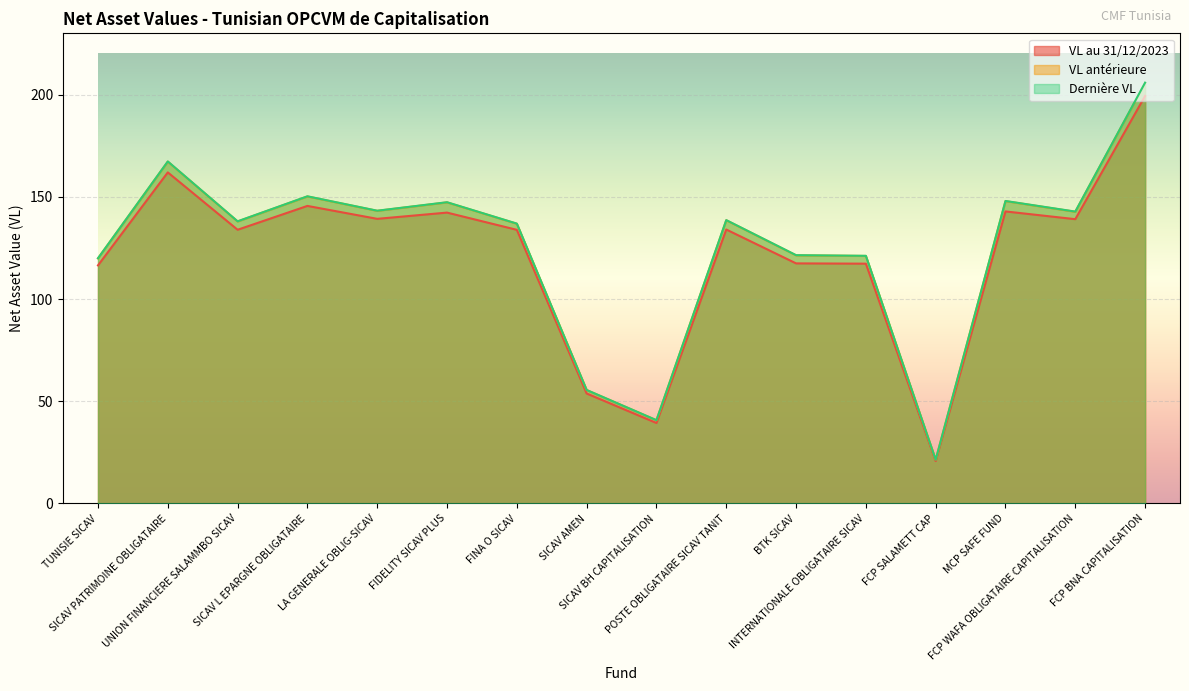

At which category is the sum across all series the highest?

FCP BNA CAPITALISATION